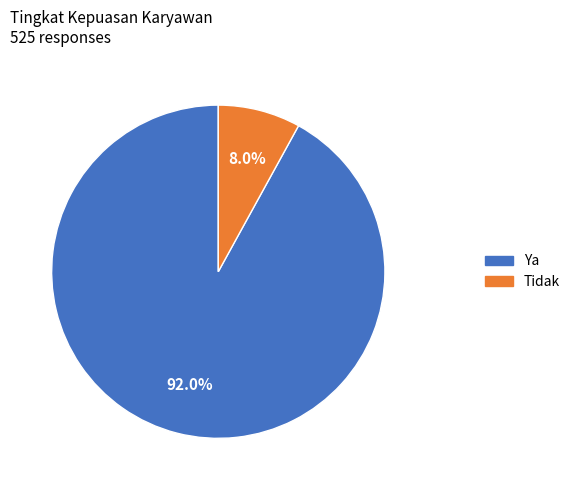

Is there any slice that represents more than half of the pie?

Yes